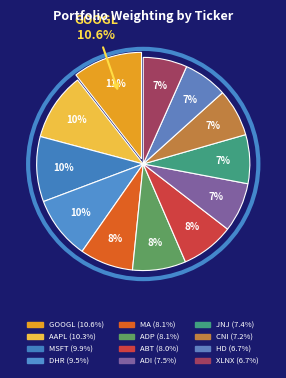

Which category has the smallest portion of the pie?

XLNX